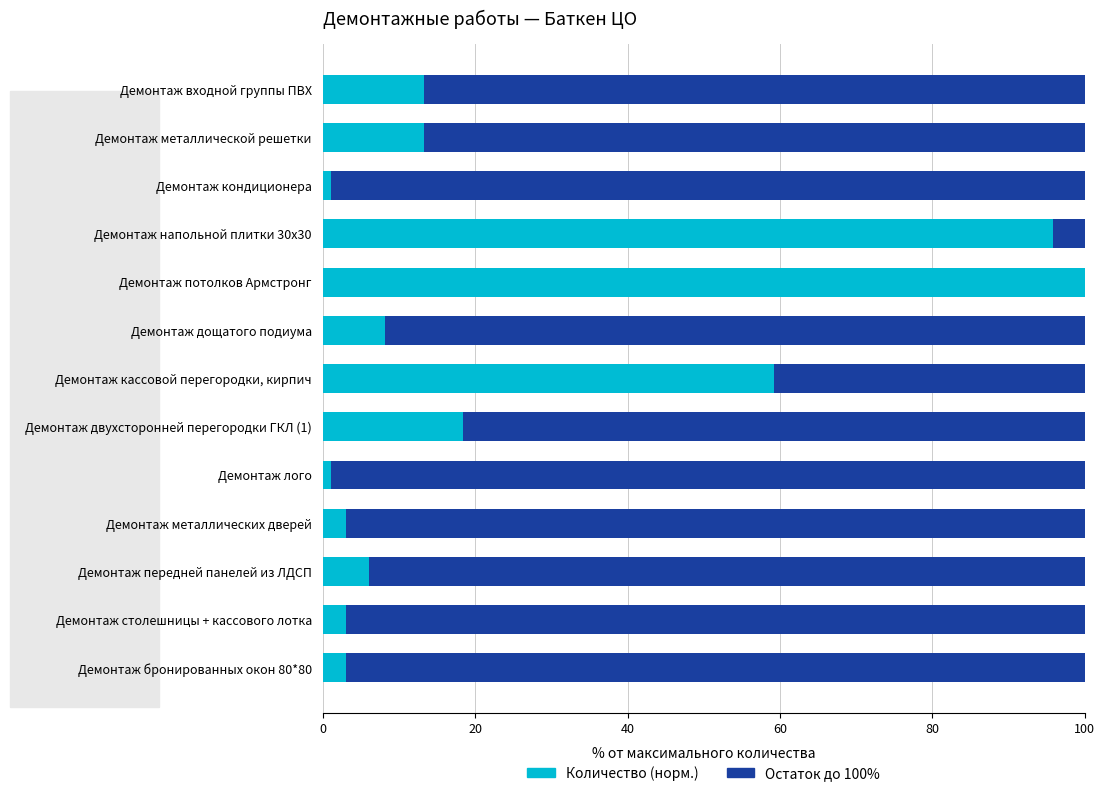

What is the total value across all series at Демонтаж потолков Армстронг?

100.0